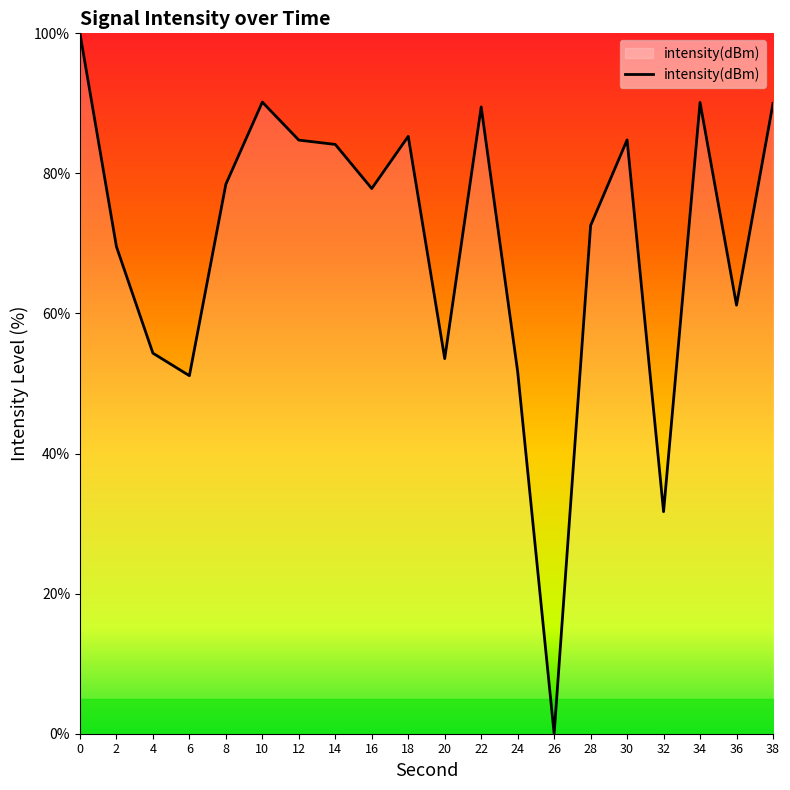

Between 30 and 2, which is larger?

30